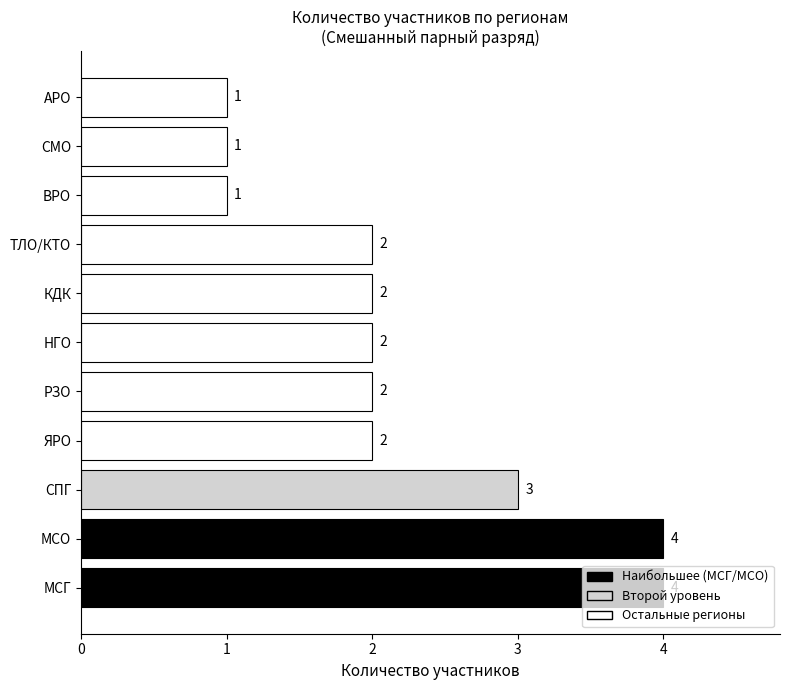

How many values are between 1 and 3?

9